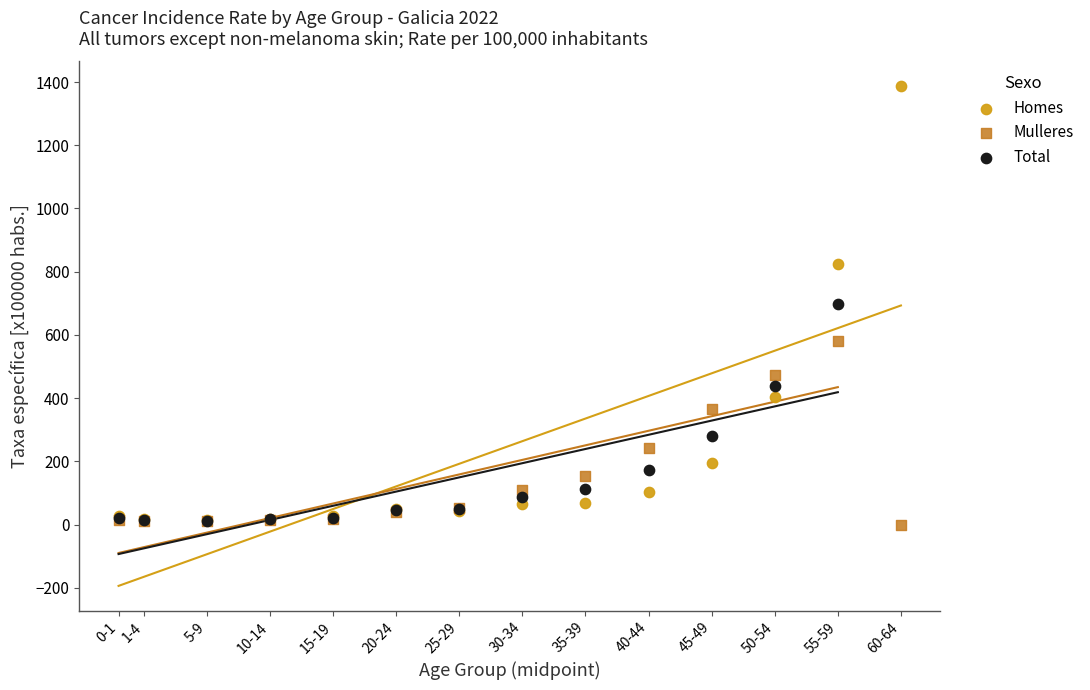

Which series has the widest spread of Y values?

Homes